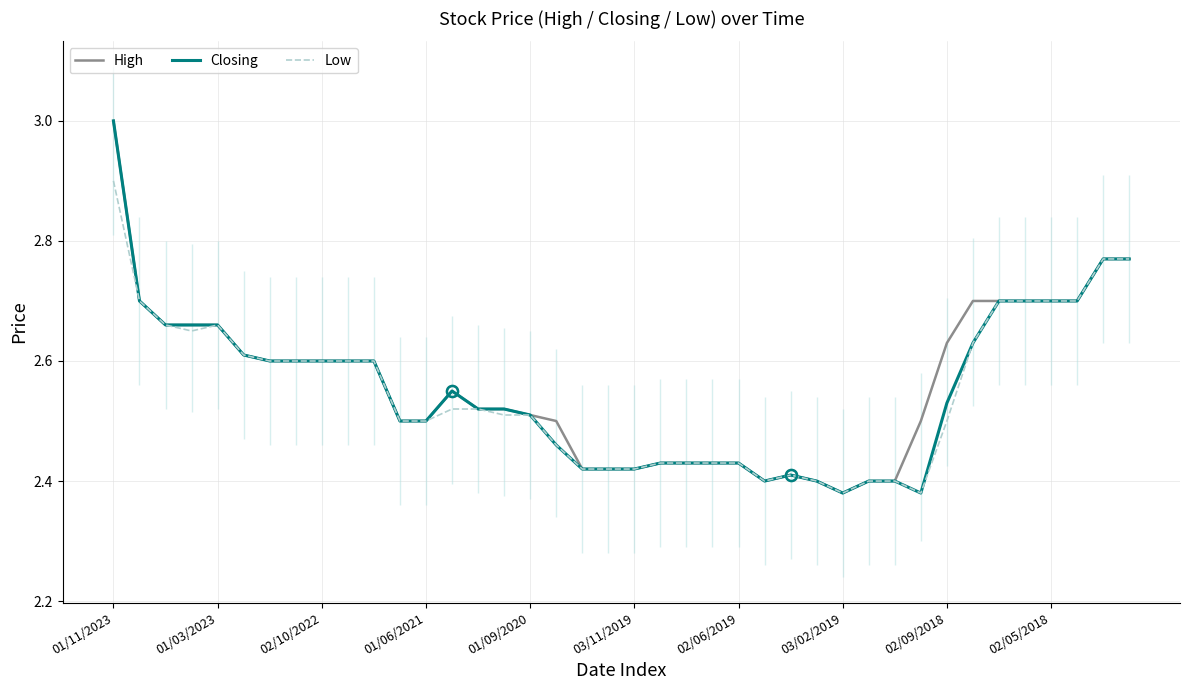

Read the High value at 01/03/2023.

2.7